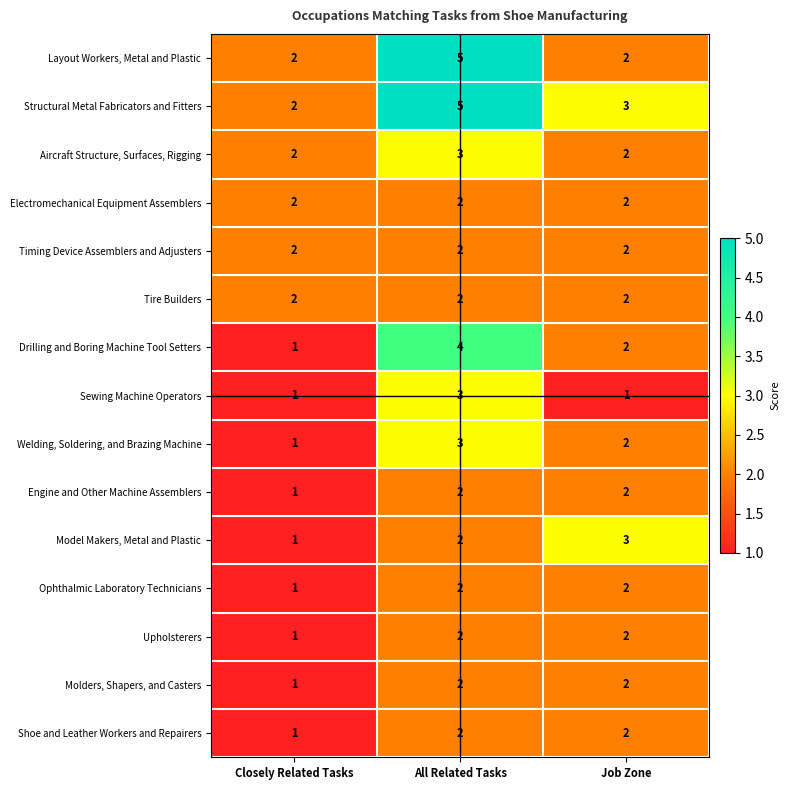

At which category does the chart reach its peak across all series?

All Related Tasks